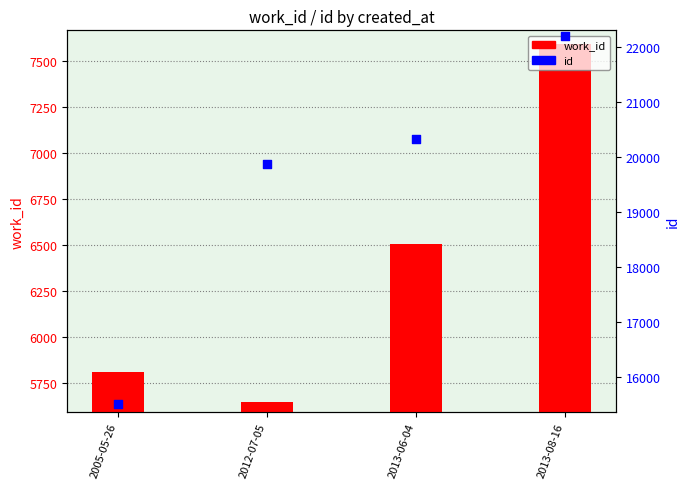

Is the value of work_id at 2013-08-16 greater than the value of id at 2013-08-16?

No